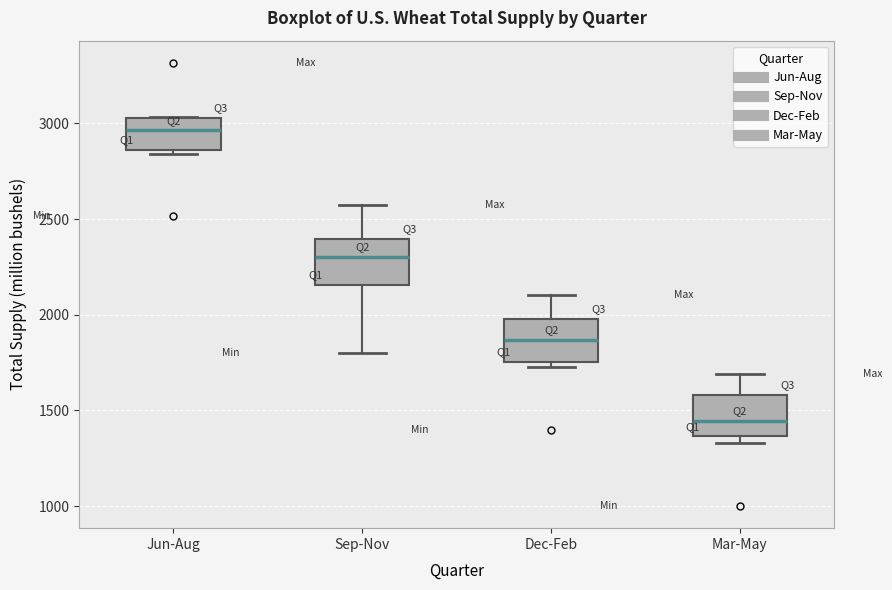

Which box's median line is the lowest?

Mar-May